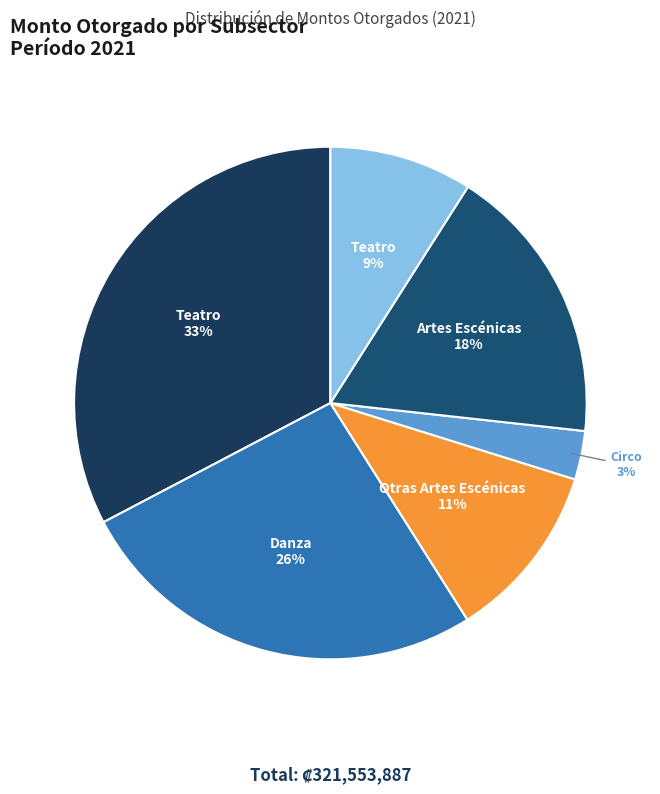

Is there any slice that represents more than half of the pie?

No